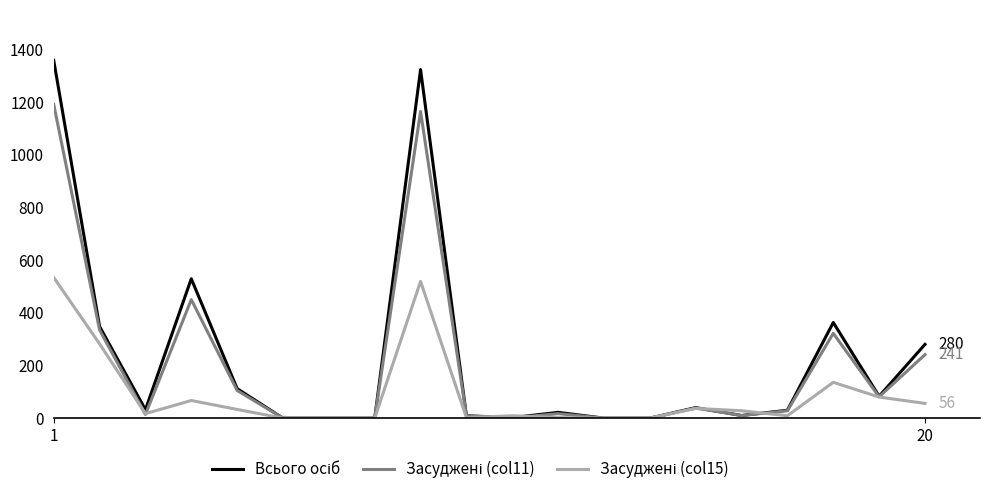

How many lines are shown in the chart?

3